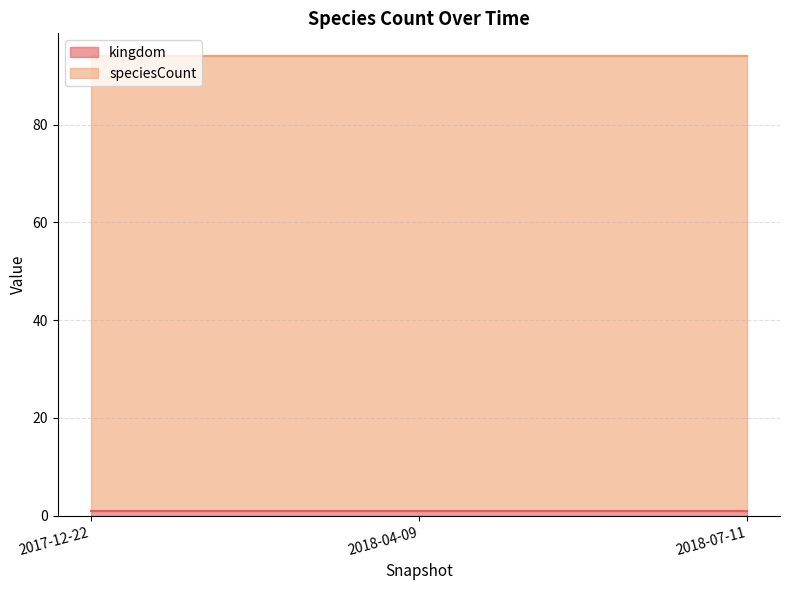

What is the label of the 3rd point from the right?

2017-12-22